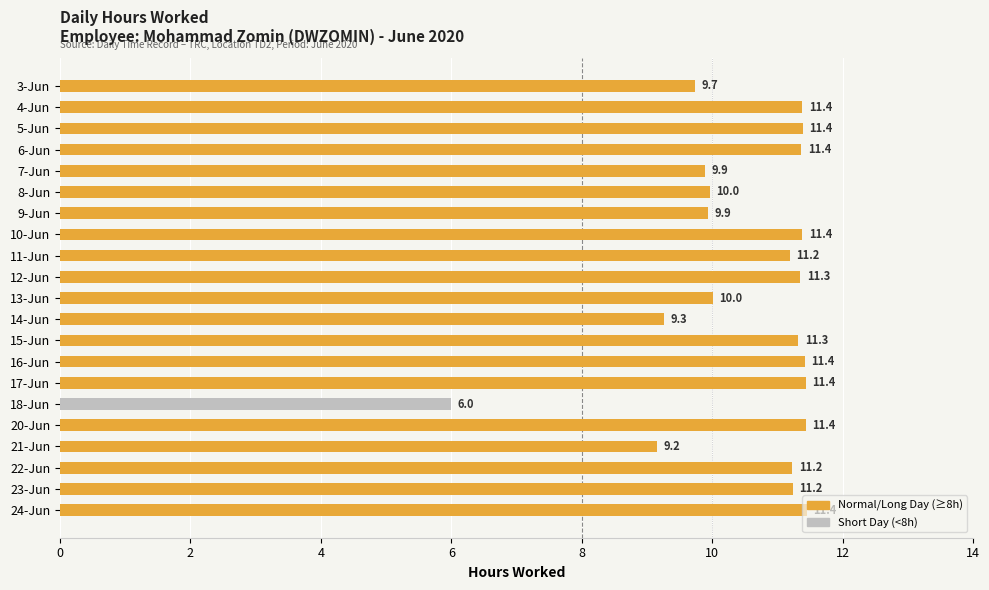

Is it true that the value at 6-Jun is 5.8?

False